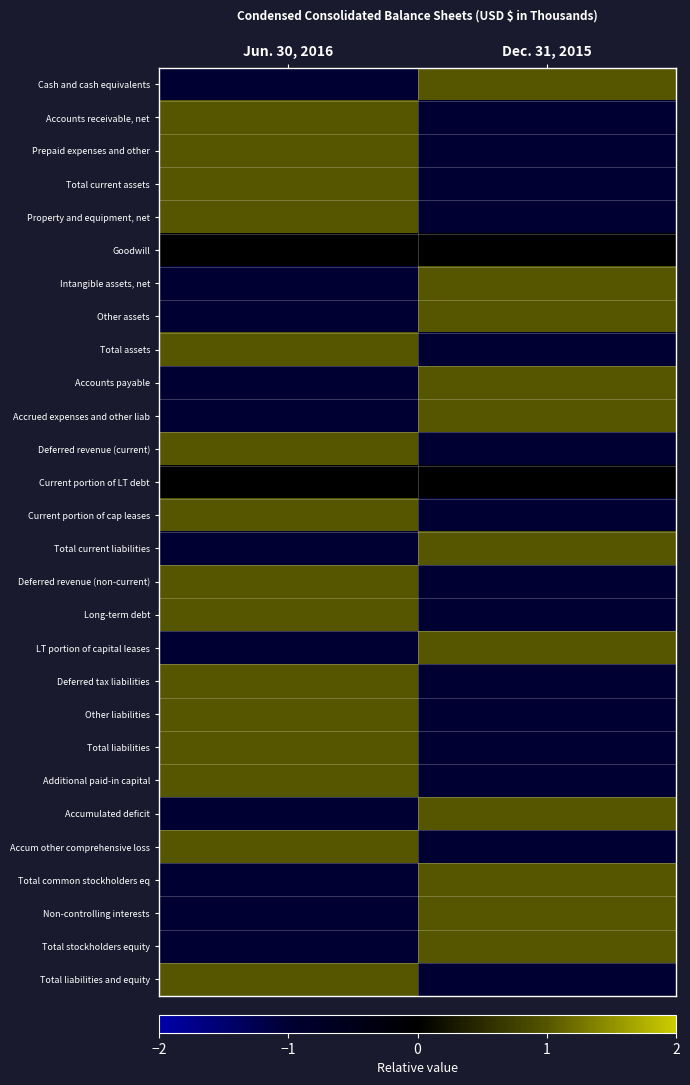

List the series in order of their peak value, lowest first.

Goodwill, Current portion of LT debt, Cash and cash equivalents, Accounts receivable, net, Prepaid expenses and other, Total current assets, Property and equipment, net, Intangible assets, net, Other assets, Total assets, Accounts payable, Accrued expenses and other liab, Deferred revenue (current), Current portion of cap leases, Total current liabilities, Deferred revenue (non-current), Long-term debt, LT portion of capital leases, Deferred tax liabilities, Other liabilities, Total liabilities, Additional paid-in capital, Accumulated deficit, Accum other comprehensive loss, Total common stockholders eq, Non-controlling interests, Total stockholders equity, Total liabilities and equity